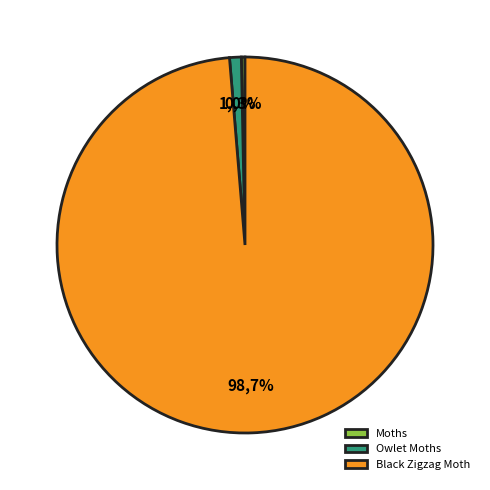

What is the change in value from Moths to Black Zigzag Moth?

+9148.0